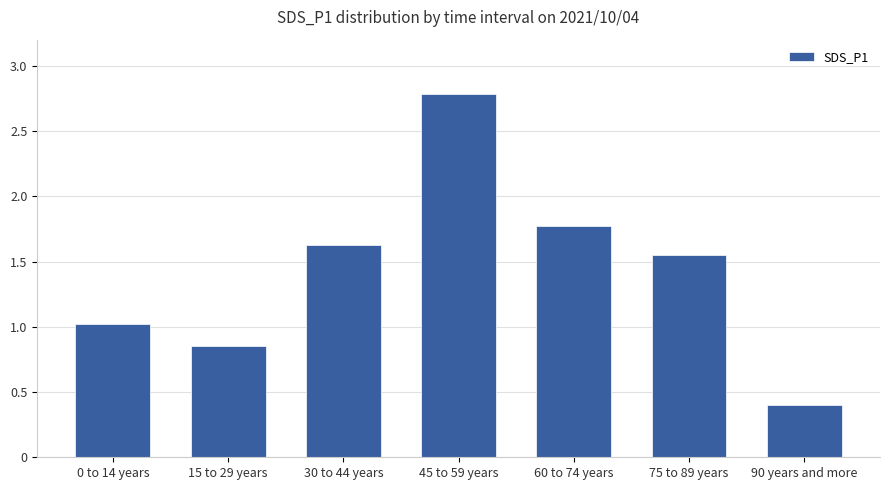

The chart shows a value of 0.5 at 15 to 29 years. True or false?

False